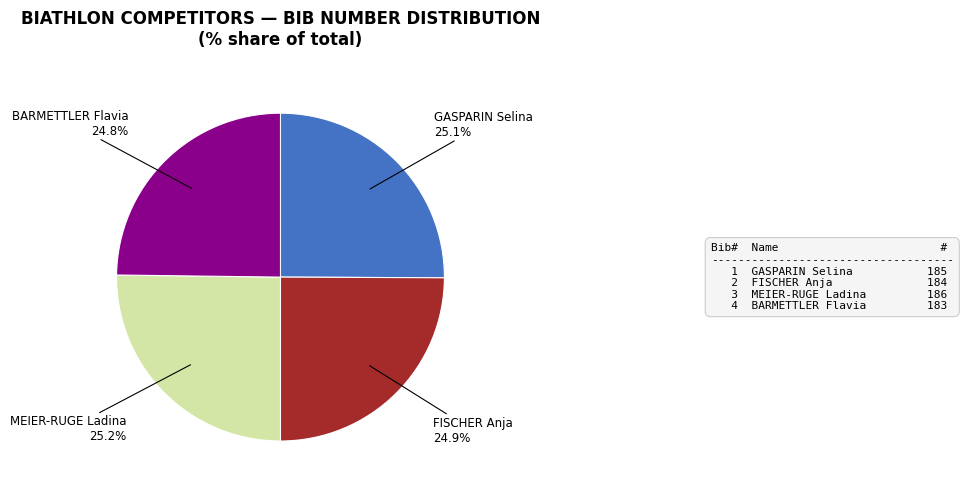

Does any single category account for the majority?

No